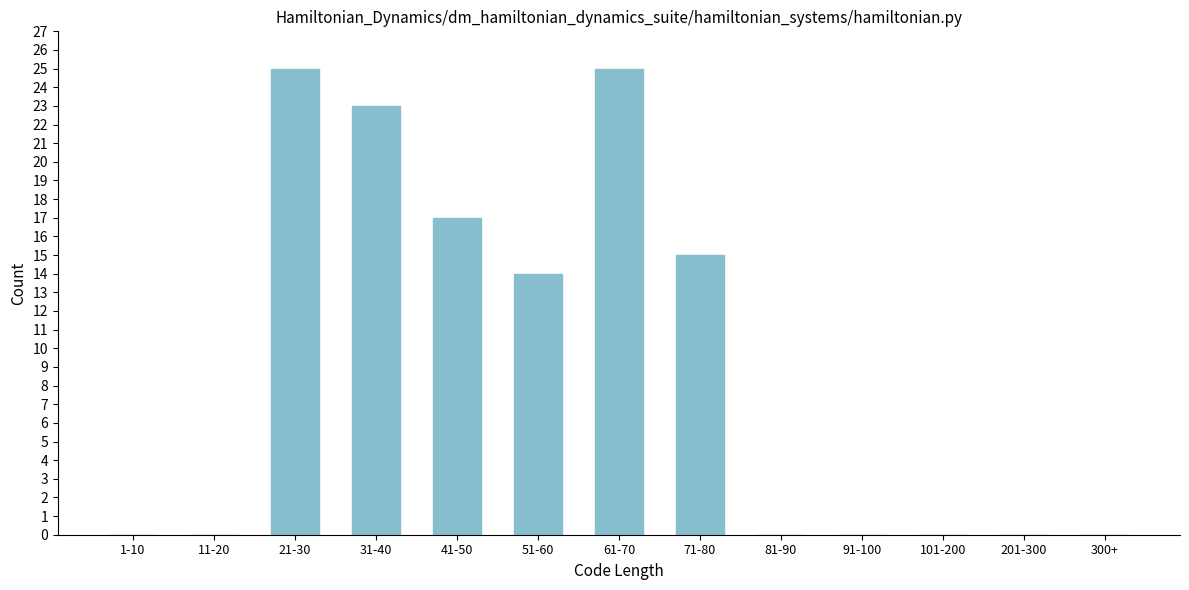

Reading left to right, what are all the values shown in this chart?

1-10=0	11-20=0	21-30=25	31-40=23	41-50=17	51-60=14	61-70=25	71-80=15	81-90=0	91-100=0	101-200=0	201-300=0	300+=0